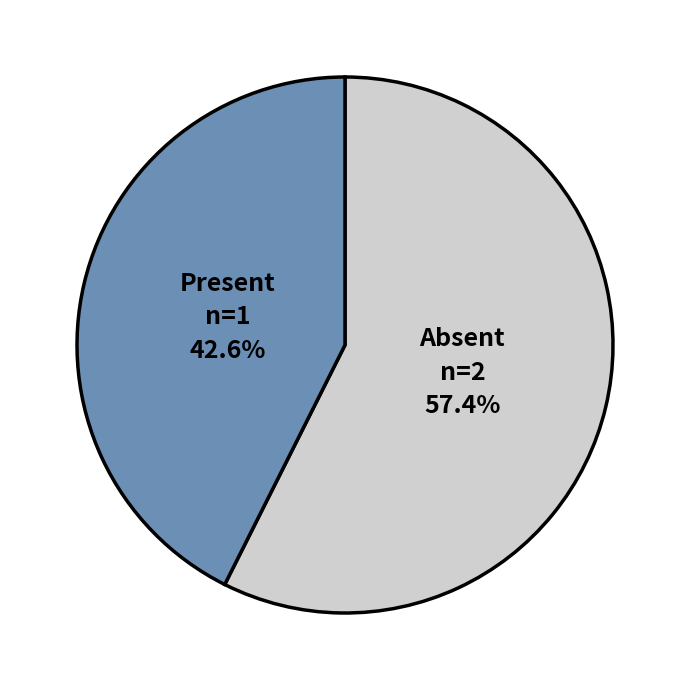

Which category has the biggest portion of the pie?

Absent